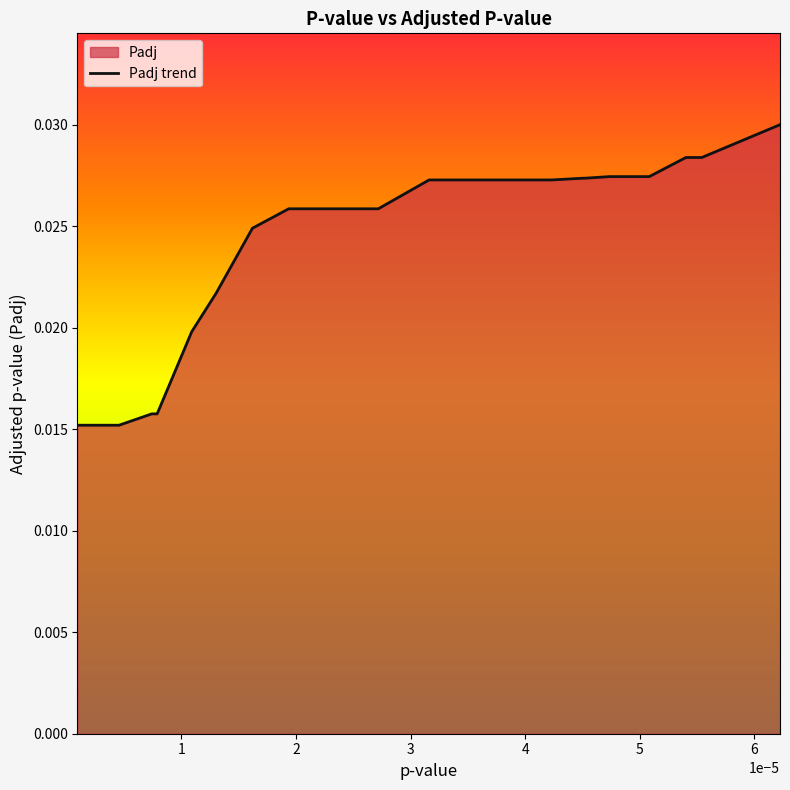

True or false: the data has more than 0 interior local peaks.

False